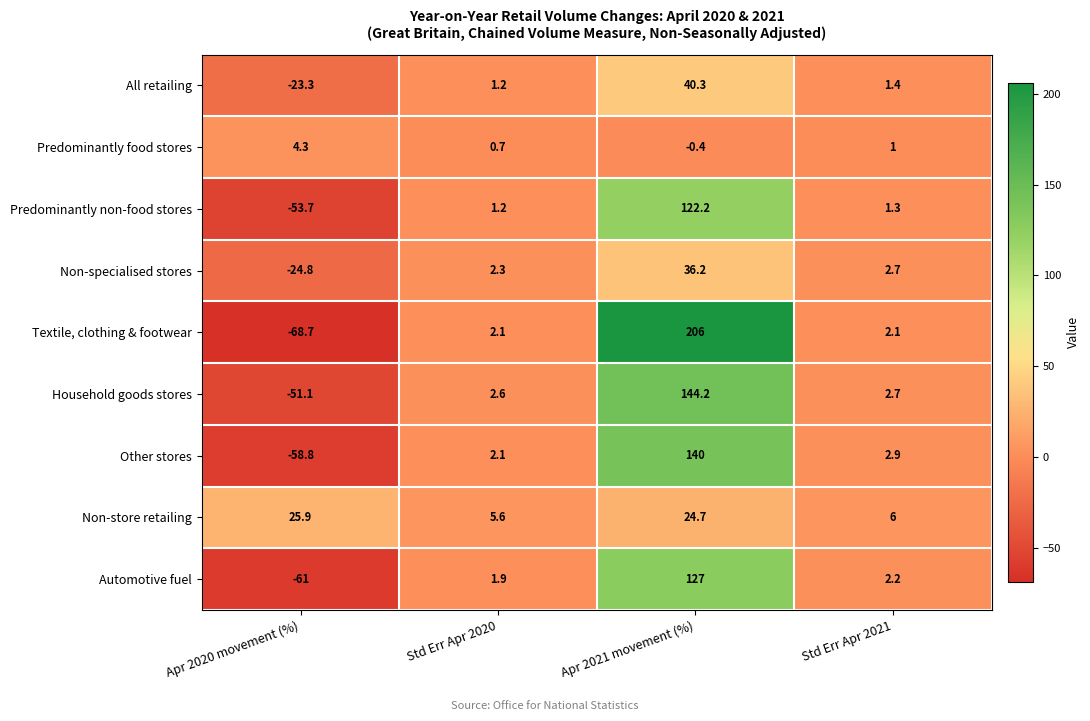

List the series in order of their peak value, highest first.

Textile, clothing & footwear, Household goods stores, Other stores, Automotive fuel, Predominantly non-food stores, All retailing, Non-specialised stores, Non-store retailing, Predominantly food stores